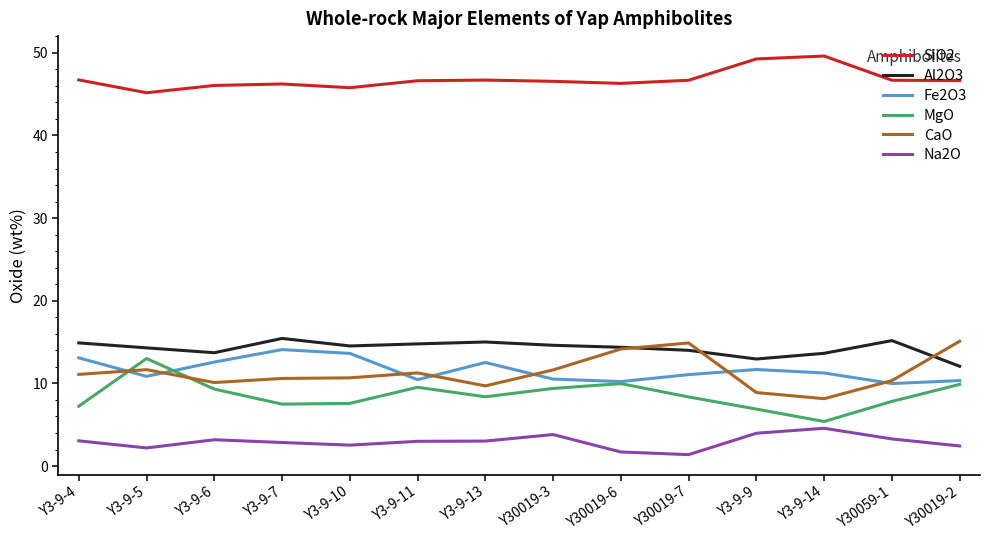

Is the value of MgO at Y3-9-10 greater than the value of Al2O3 at Y3-9-4?

No